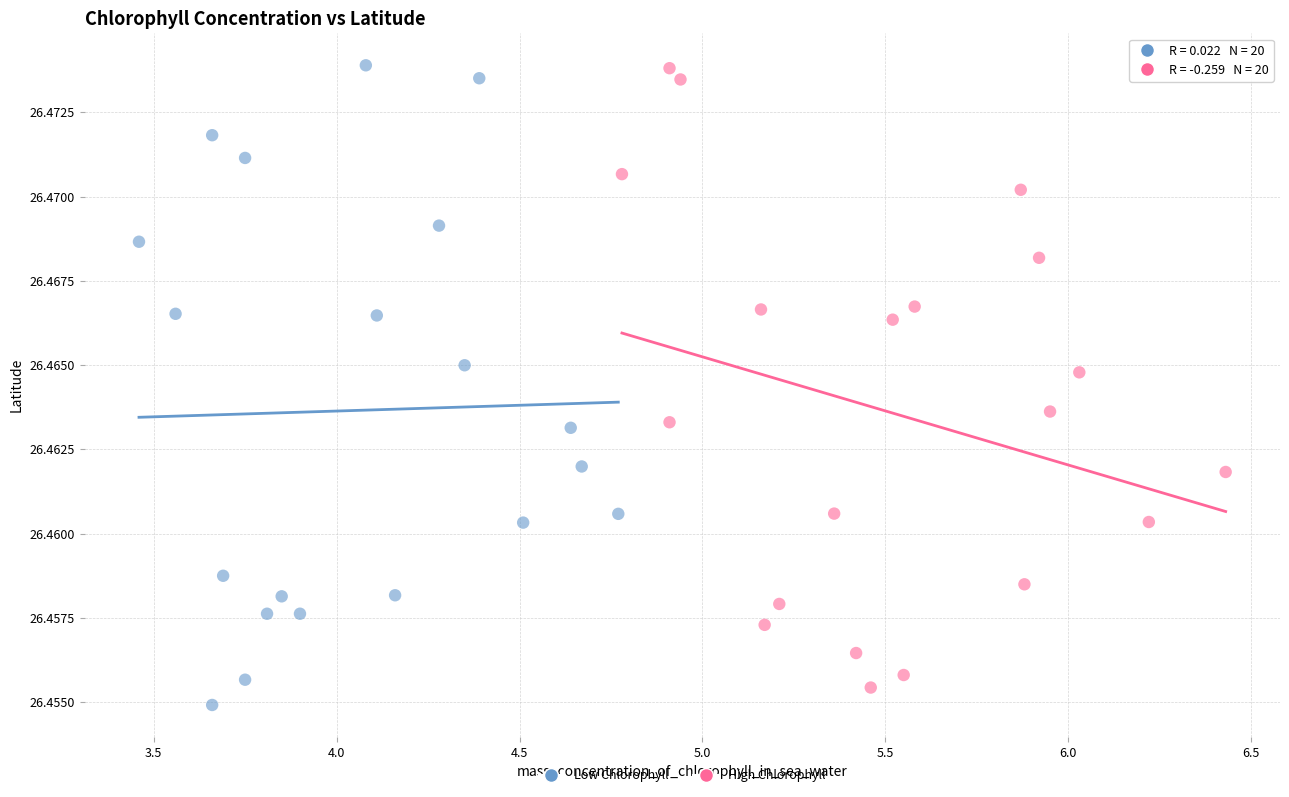

Which series reaches the minimum Y coordinate?

Low Chlorophyll